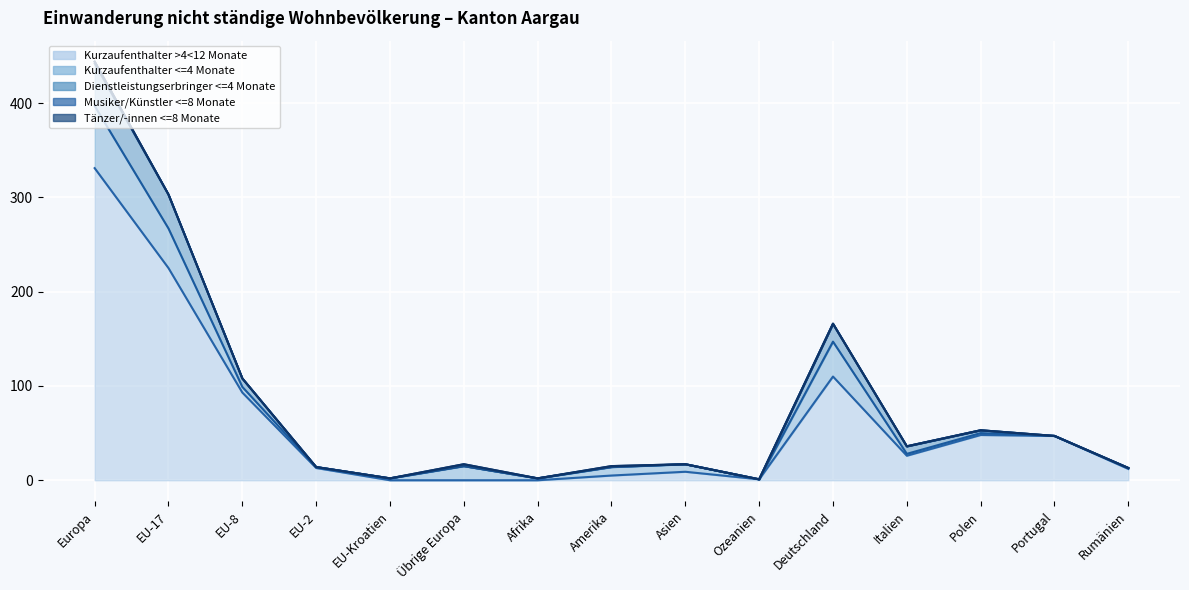

Which has a higher value, EU-Kroatien or Rumänien?

Rumänien